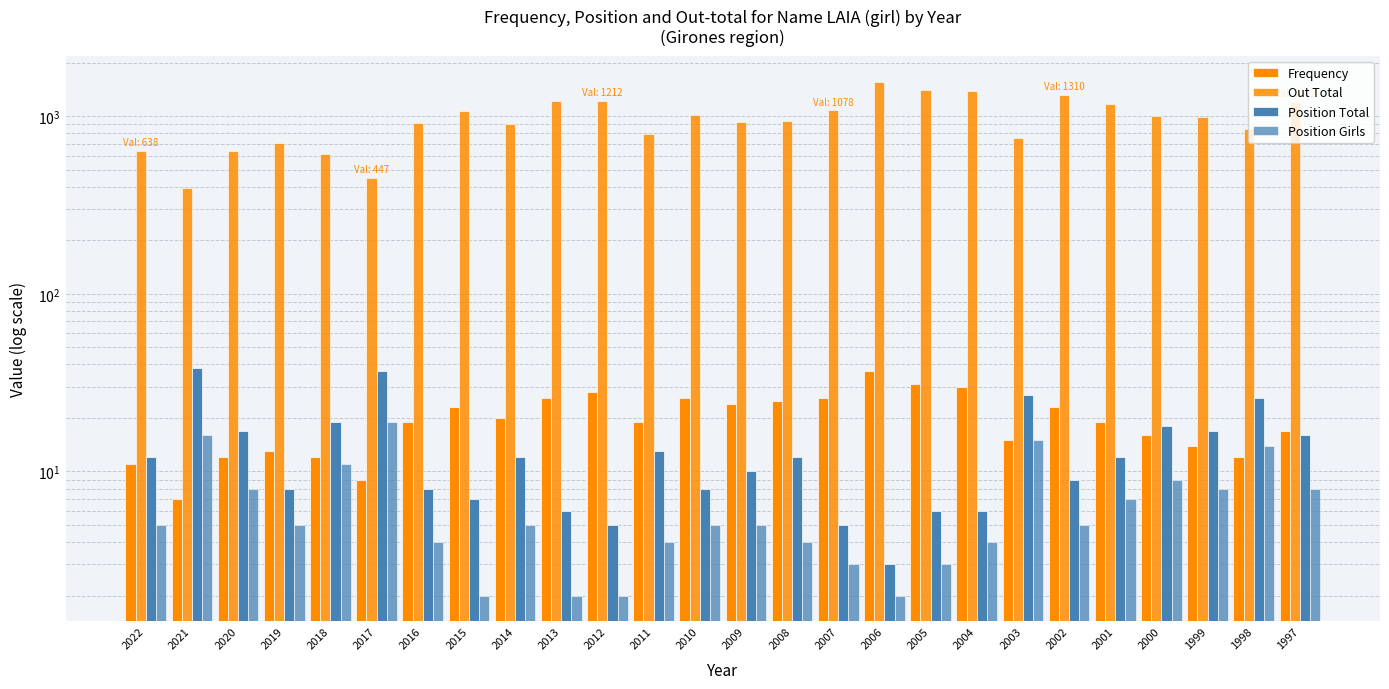

Count the number of categories in the chart.

26